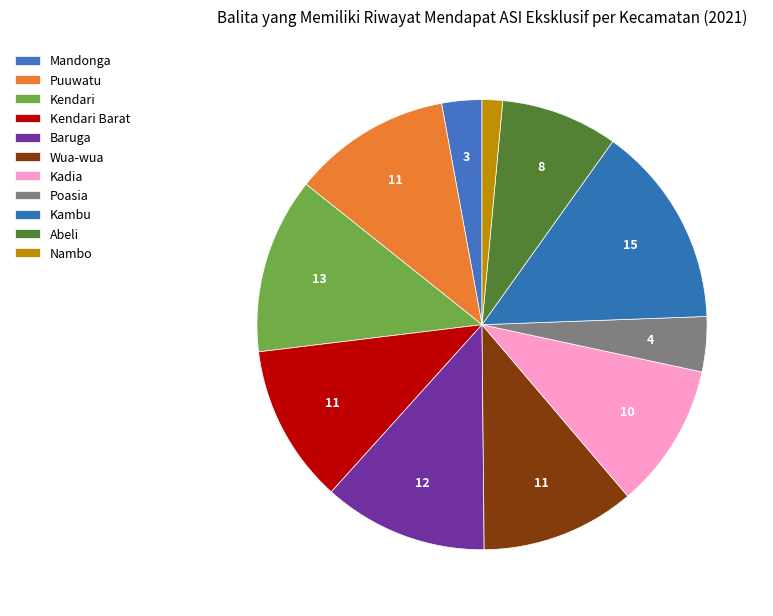

Does Nambo represent more than half of the total?

No